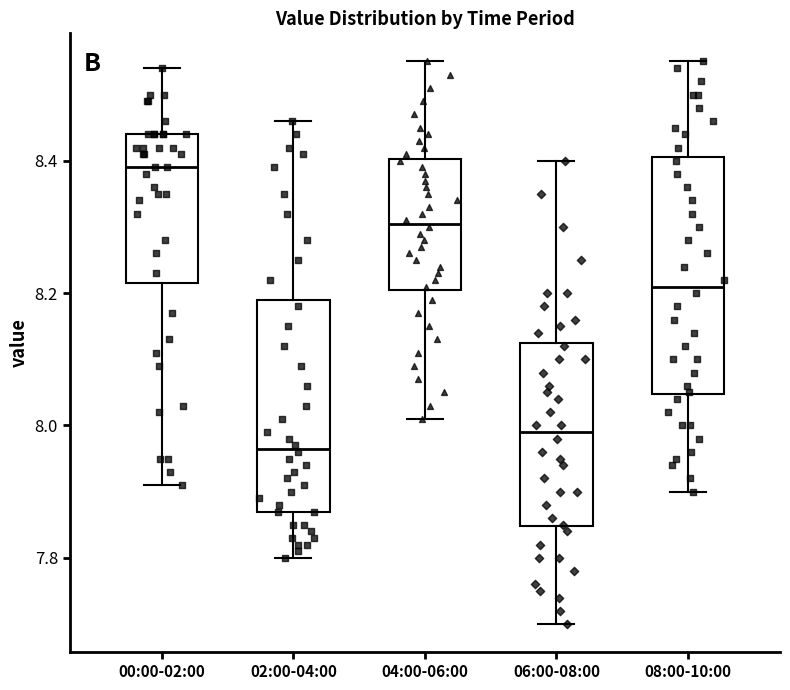

Which box has the lowest median line?

02:00-04:00